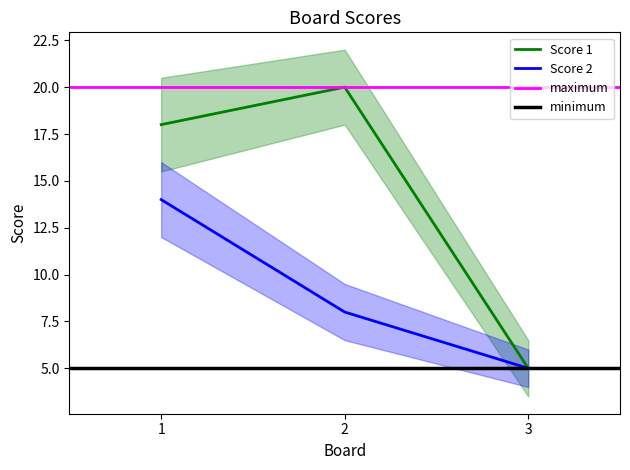

Reading left to right, what are all the values shown in this chart?

Score 1: 18	20	5
Score 2: 14	8	5